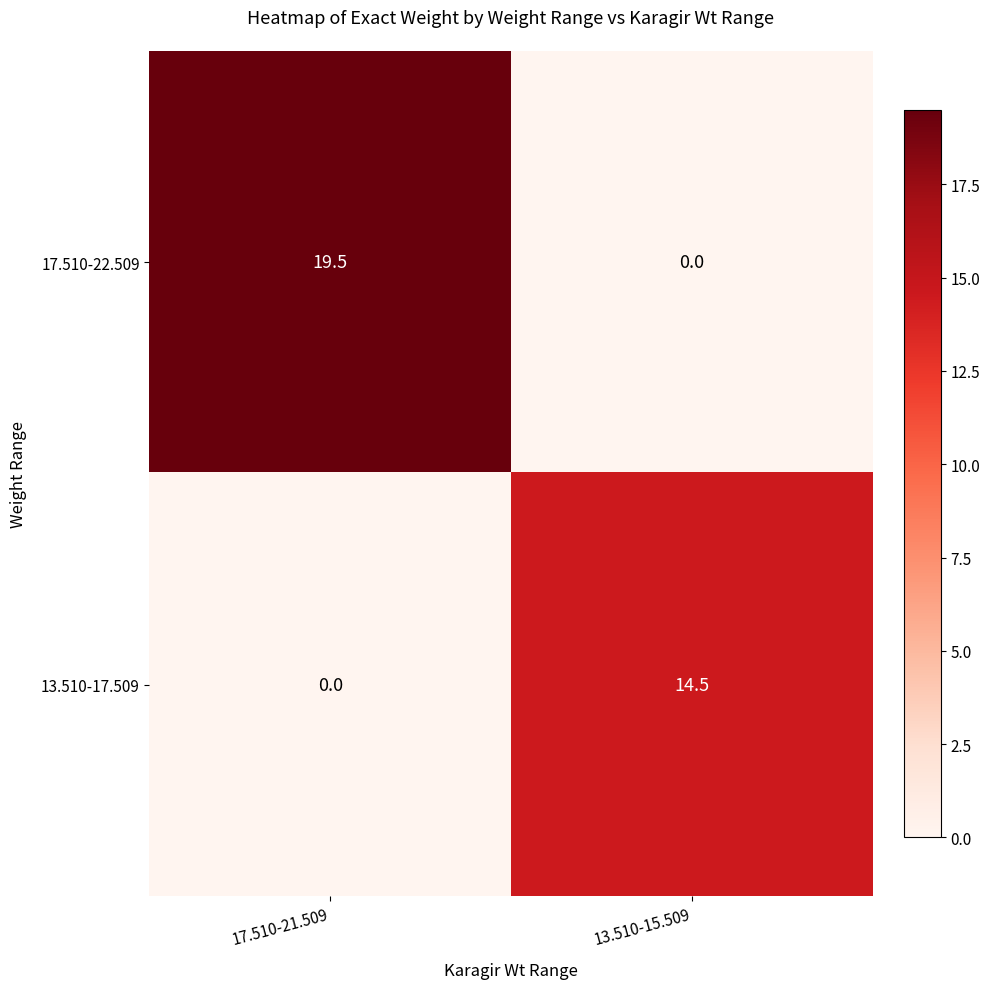

What is the difference between the 17.510-22.509 values at 13.510-15.509 and 17.510-21.509?

19.5